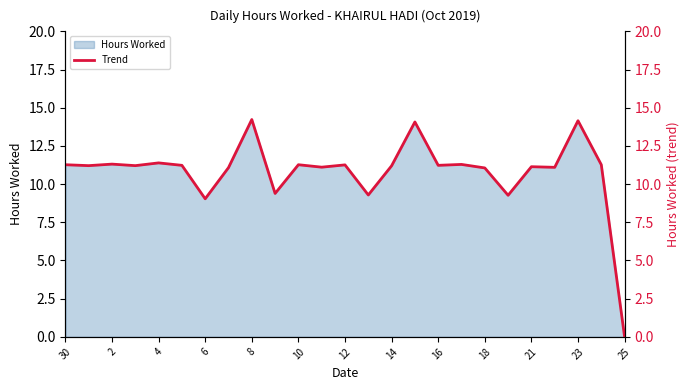

True or false: the data shows 11.2 at 16.

True